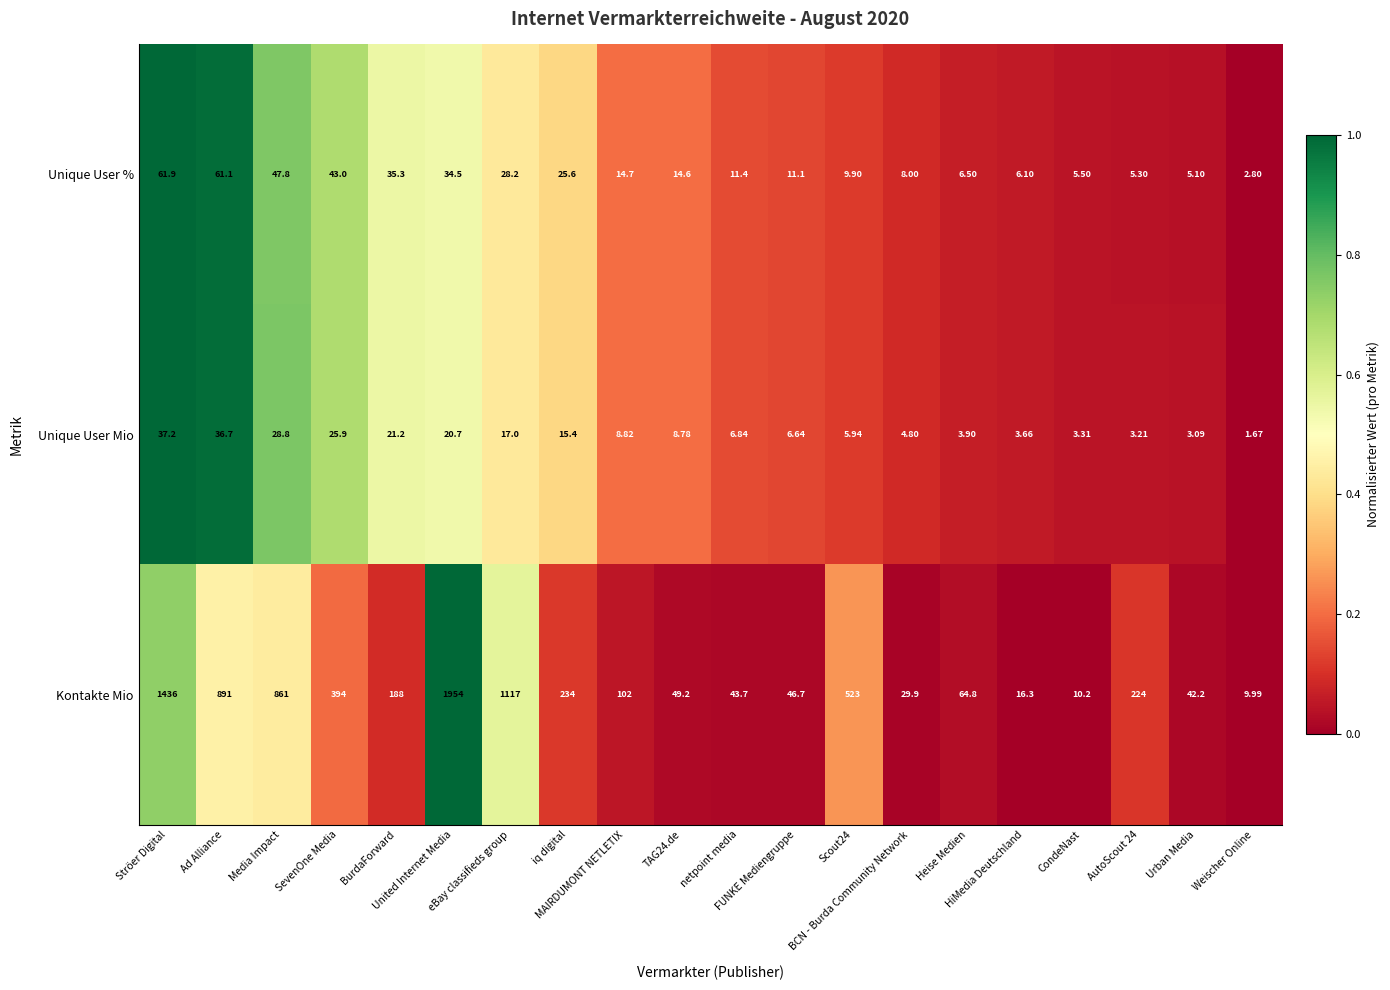

List the series in order of their peak value, lowest first.

Unique User Mio, Unique User %, Kontakte Mio